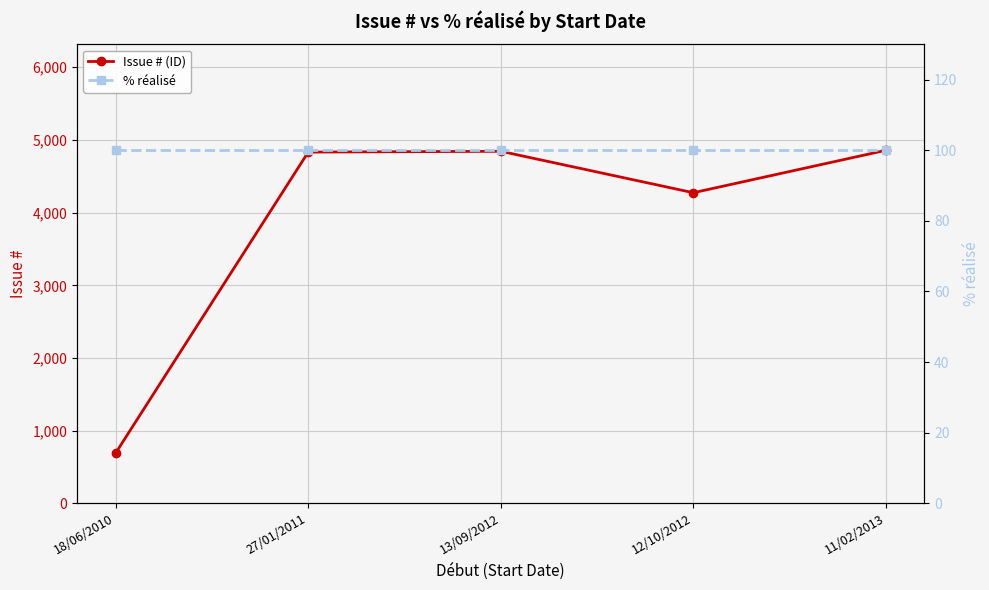

List the labels in order of Issue # (ID) value, largest first.

11/02/2013, 13/09/2012, 27/01/2011, 12/10/2012, 18/06/2010